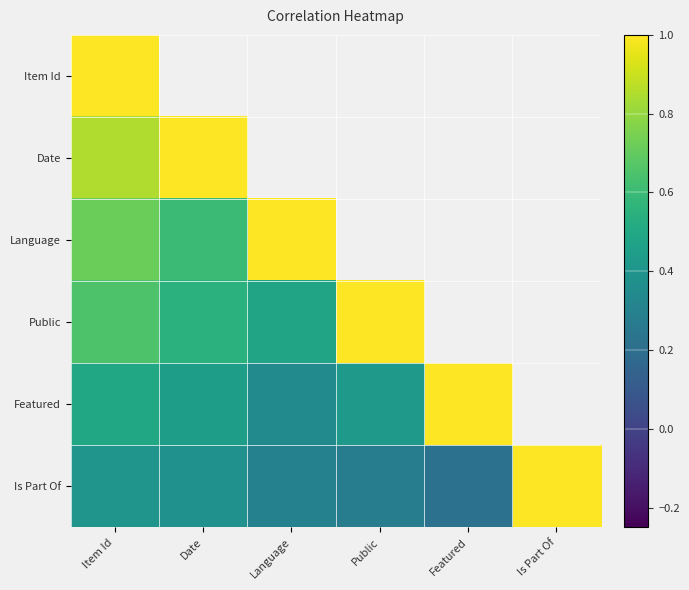

Count the number of data series in this chart.

6